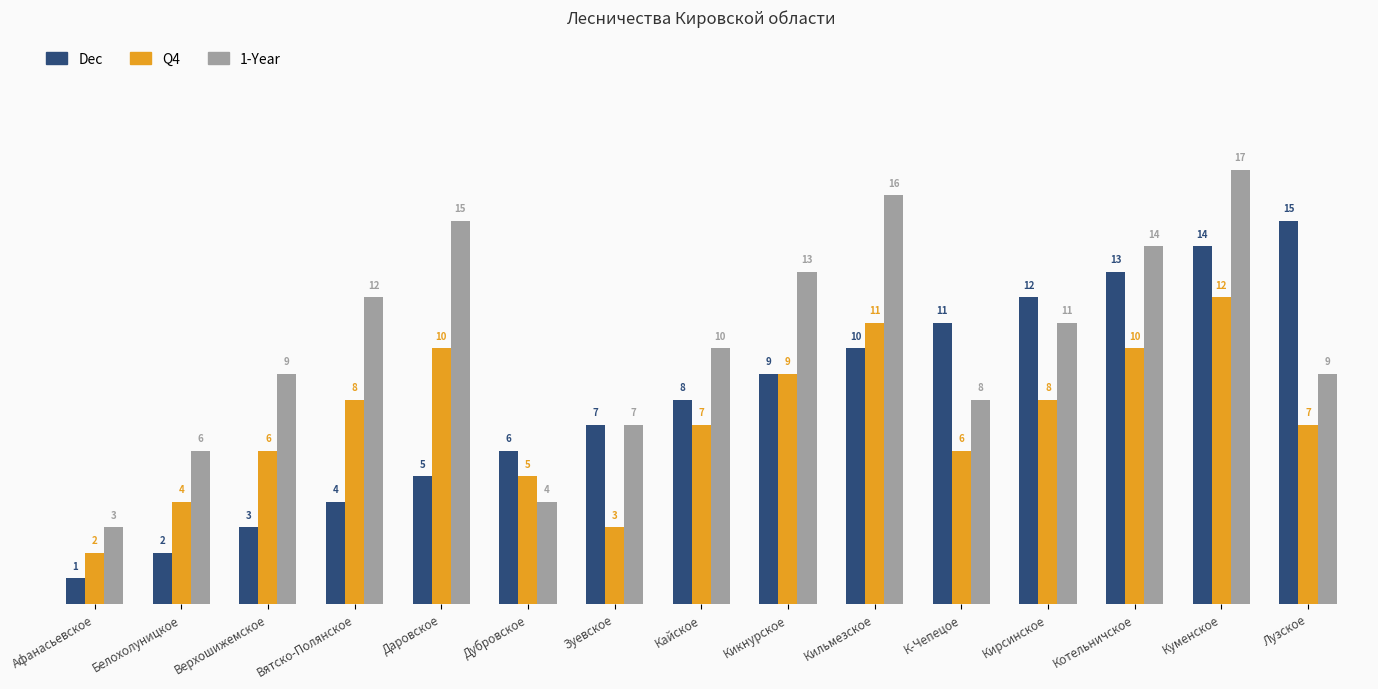

At which label does 1-Year reach its peak?

Куменское